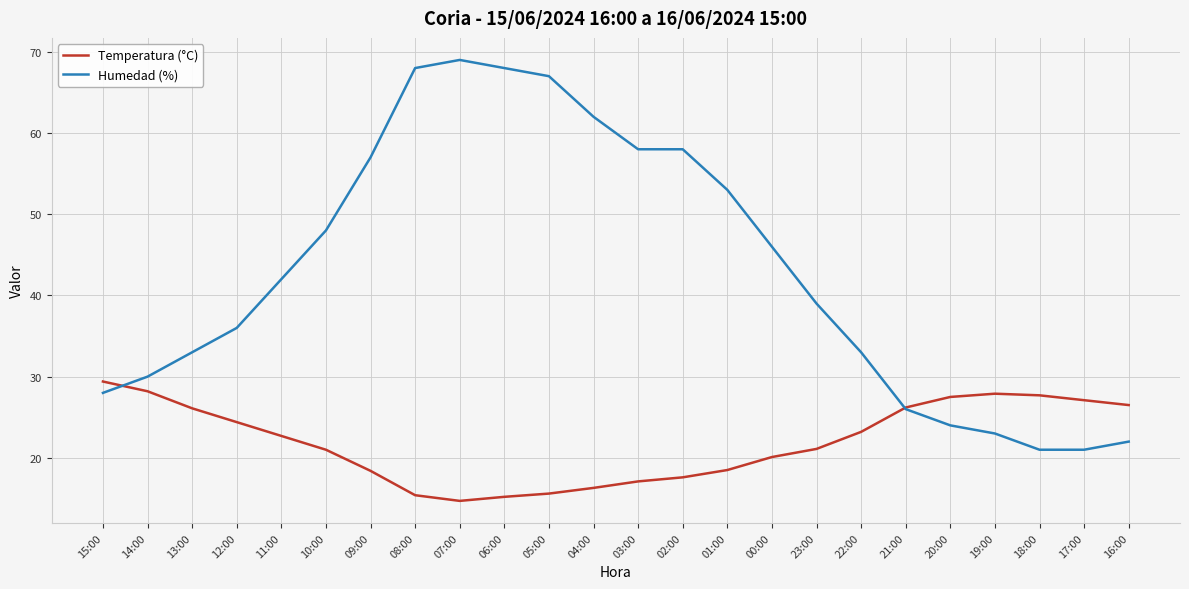

What is the spread (max minus min) of values at 03:00?

40.9